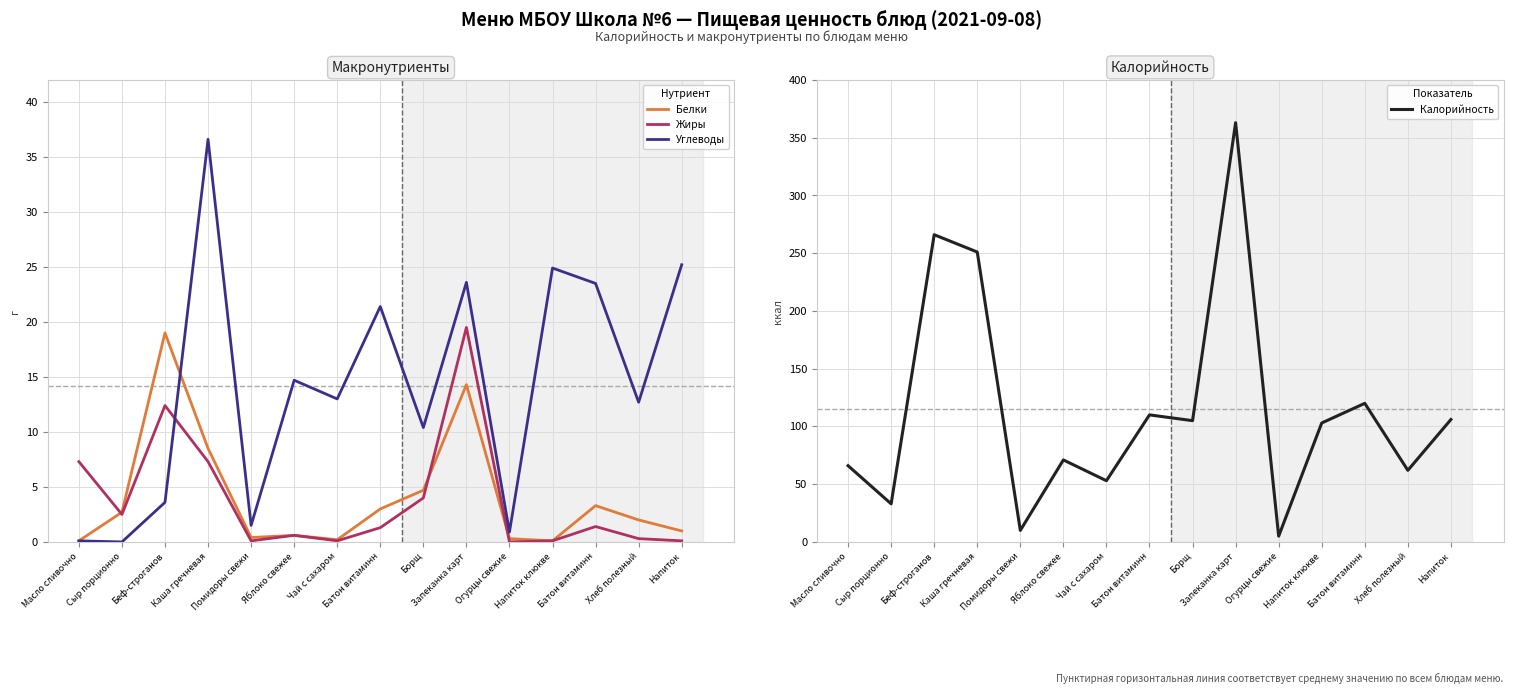

What is the average value of the Белки series?

4.0